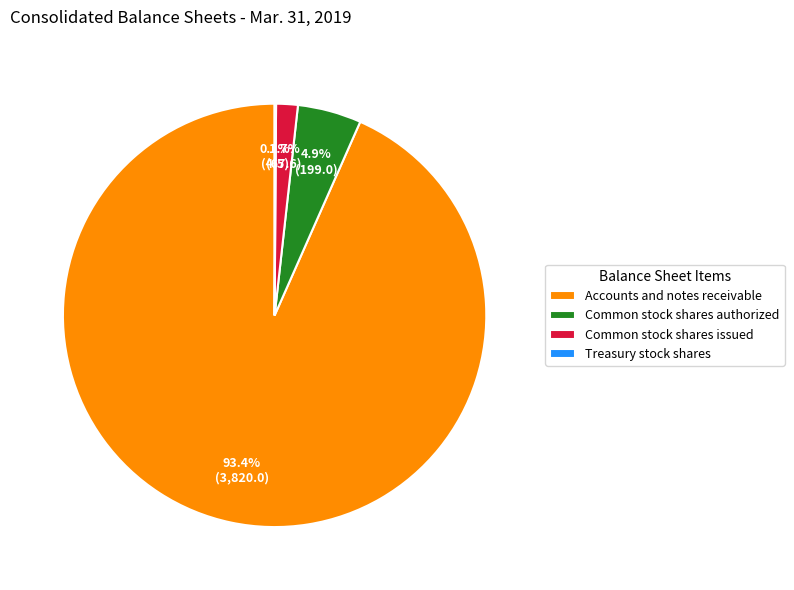

Which has a higher value, Accounts and notes receivable or Common stock shares issued?

Accounts and notes receivable